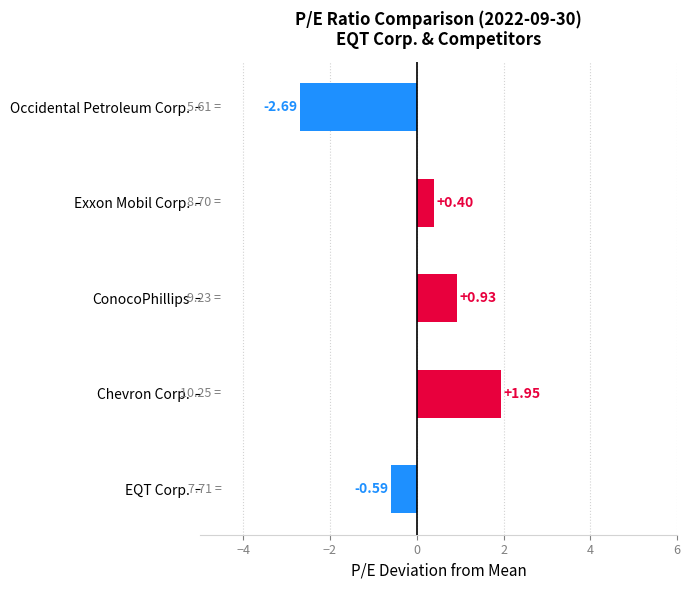

List the labels in order of value, smallest first.

Occidental Petroleum Corp., EQT Corp., Exxon Mobil Corp., ConocoPhillips, Chevron Corp.